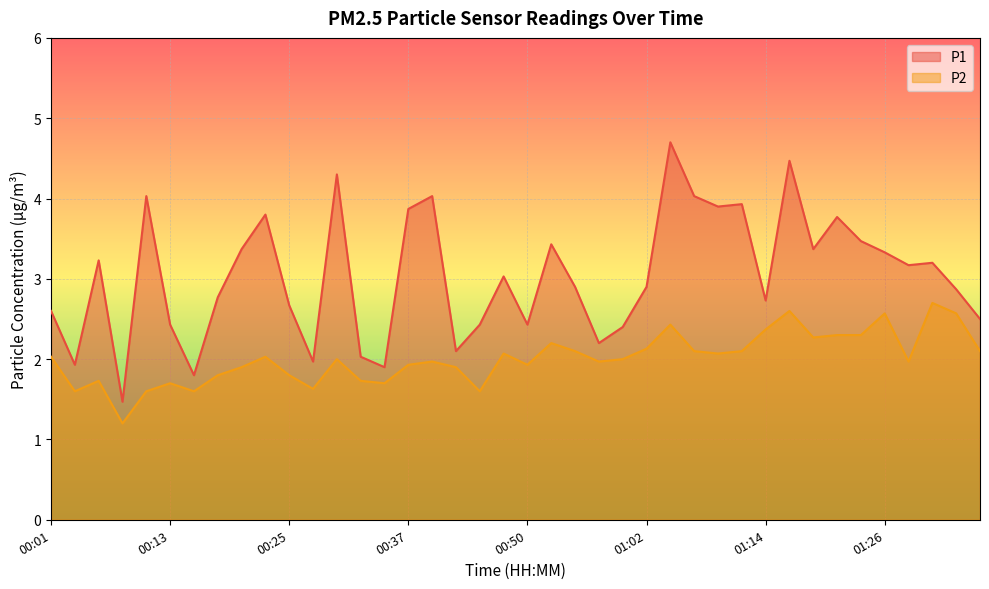

What is the label of the 36th point from the left?

01:26